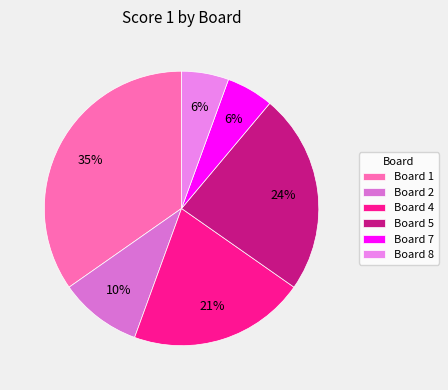

How many segments does this pie chart have?

6